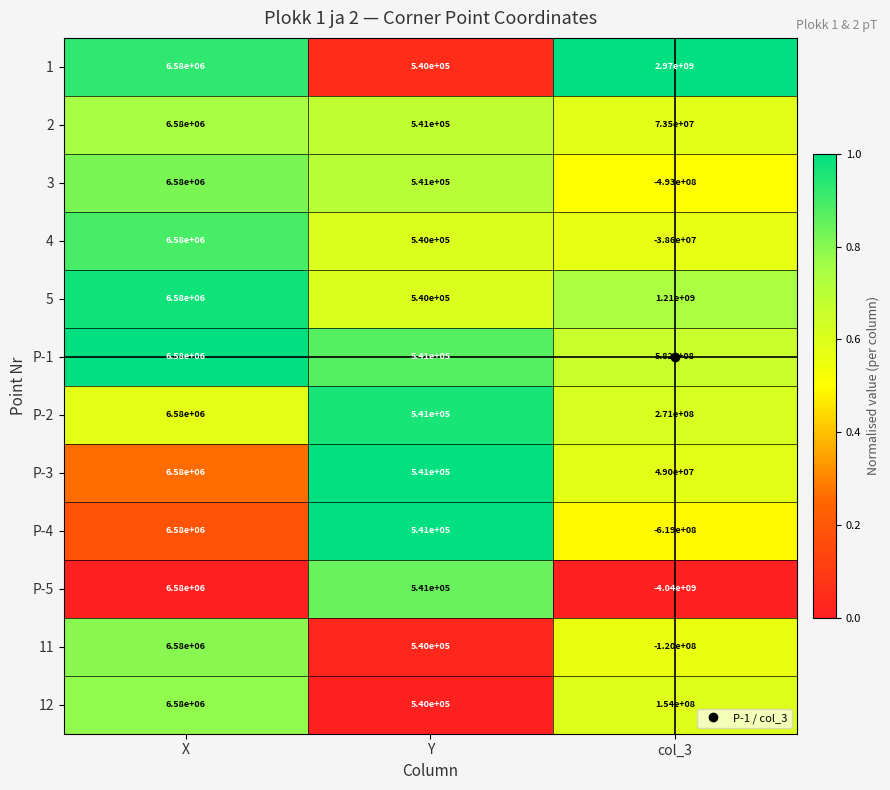

List the labels in order of 4 value, smallest first.

col_3, Y, X